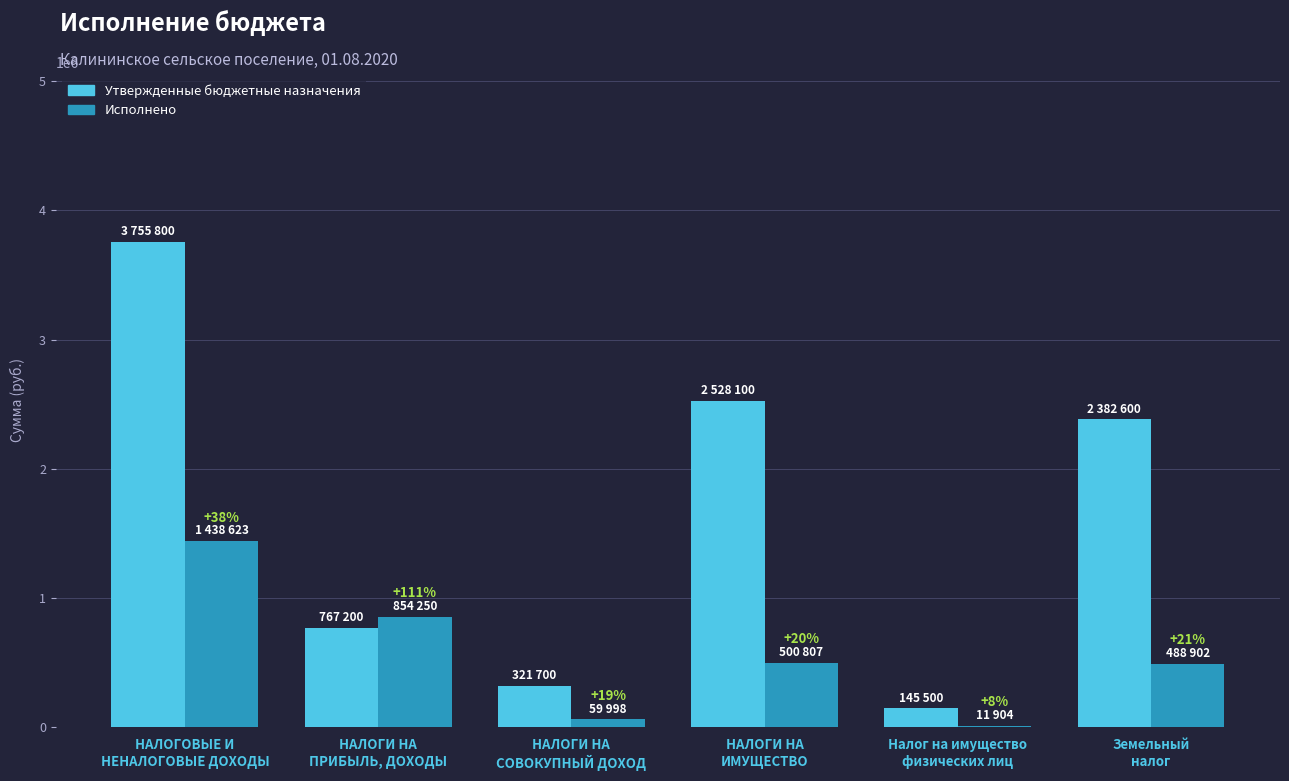

Is the value of Исполнено at Земельный
налог greater than the value of Утвержденные бюджетные назначения at Земельный
налог?

No